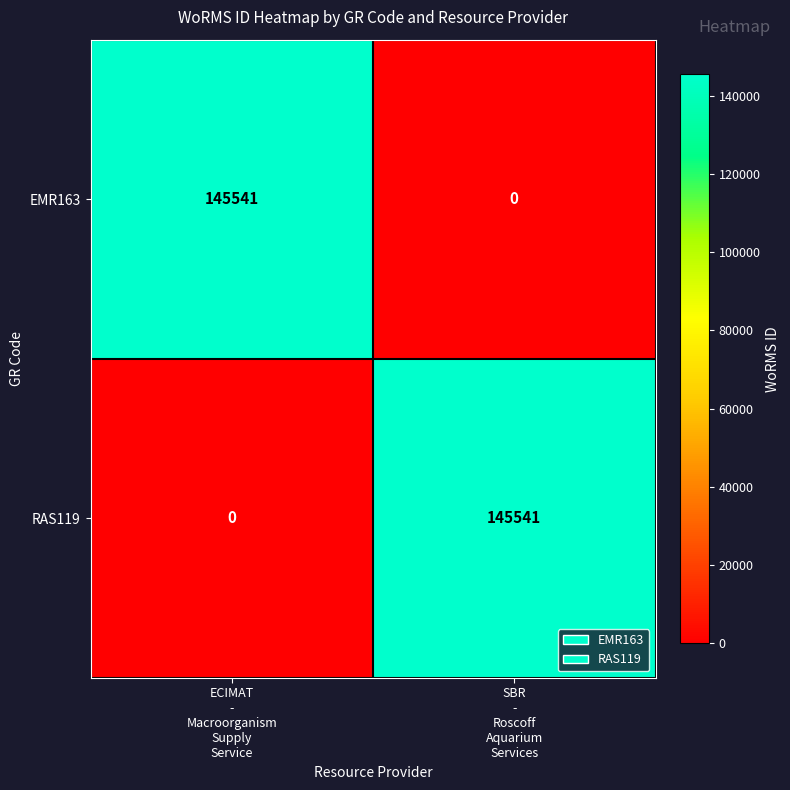

What is the difference between the maximum and minimum values in the RAS119 series?

145541